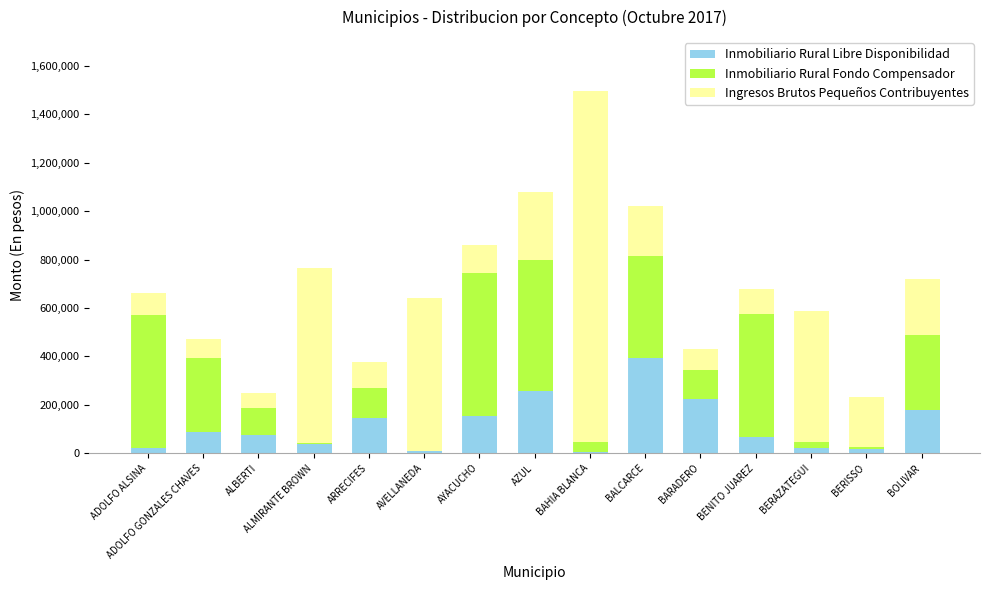

Which category has the highest value in the Inmobiliario Rural Libre Disponibilidad series?

BALCARCE